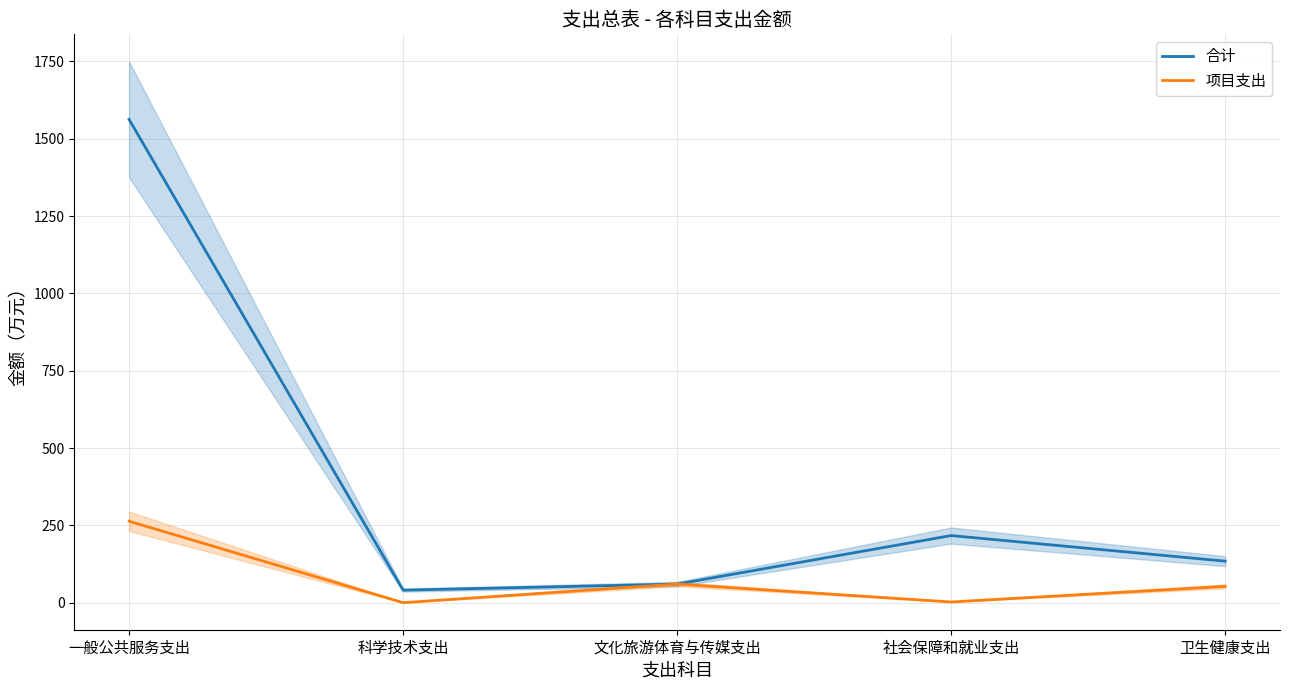

At 卫生健康支出, list the series in order from largest to smallest.

合计, 项目支出